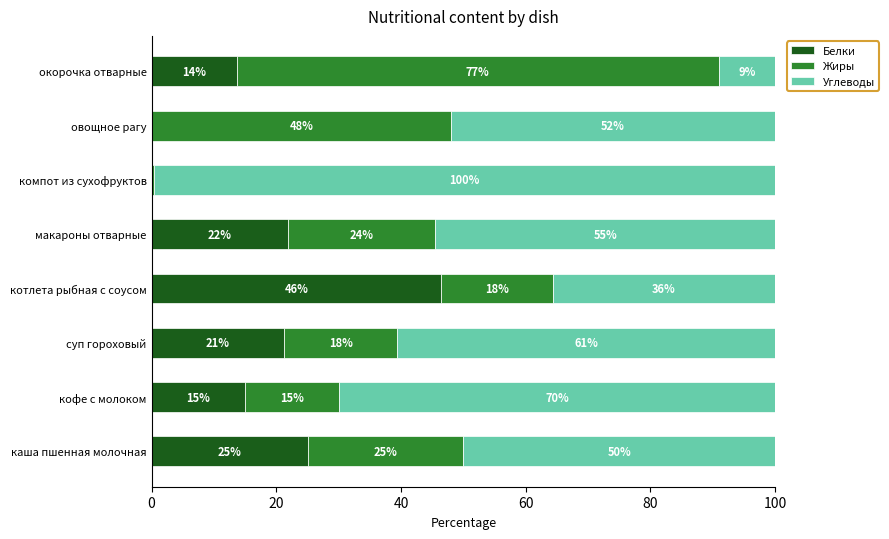

What are all the series names shown in the legend?

Белки, Жиры, Углеводы